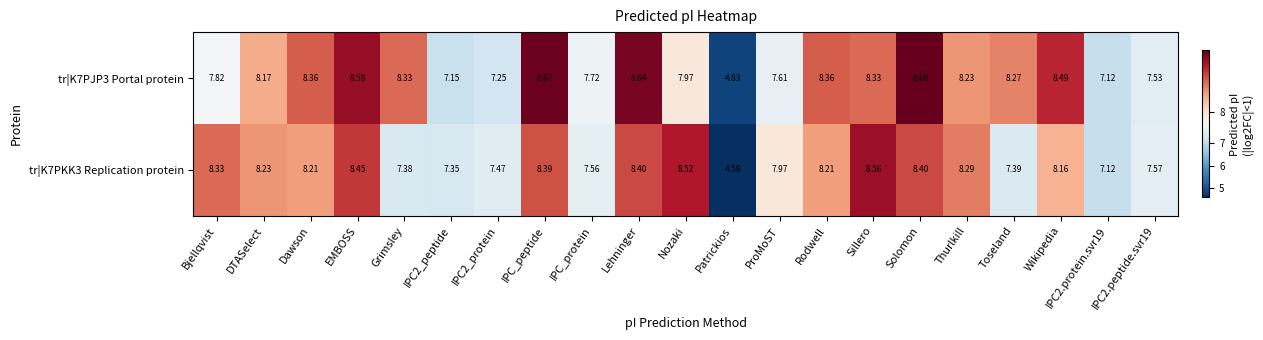

Which category has the highest value across all series?

Solomon